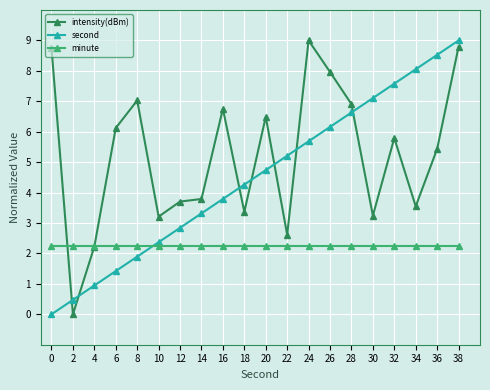

What are all the series names shown in the legend?

intensity(dBm), second, minute